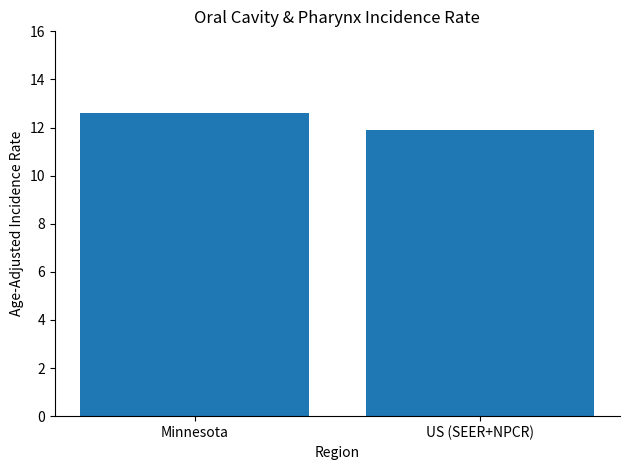

List the labels in order of value, smallest first.

US (SEER+NPCR), Minnesota